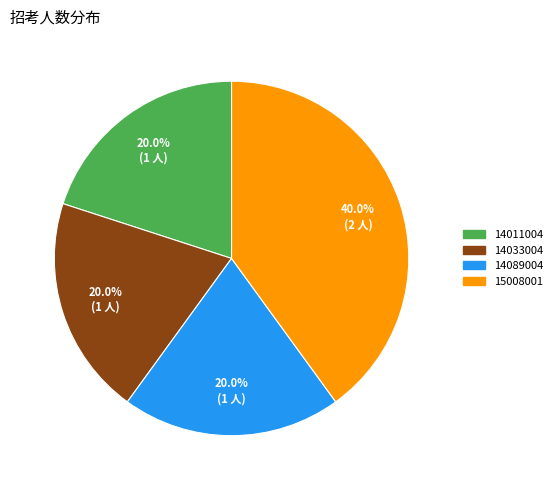

What is the ratio of the value at 14011004 to the value at 15008001?

0.5